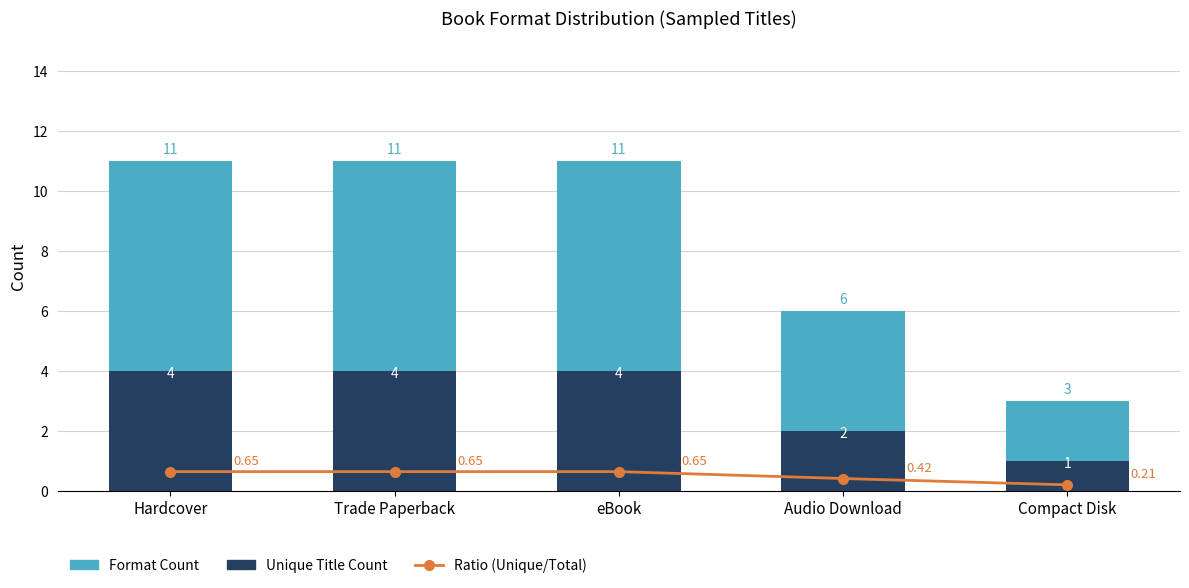

Between Hardcover and eBook, which series saw the biggest shift?

Ratio (Unique/Total)